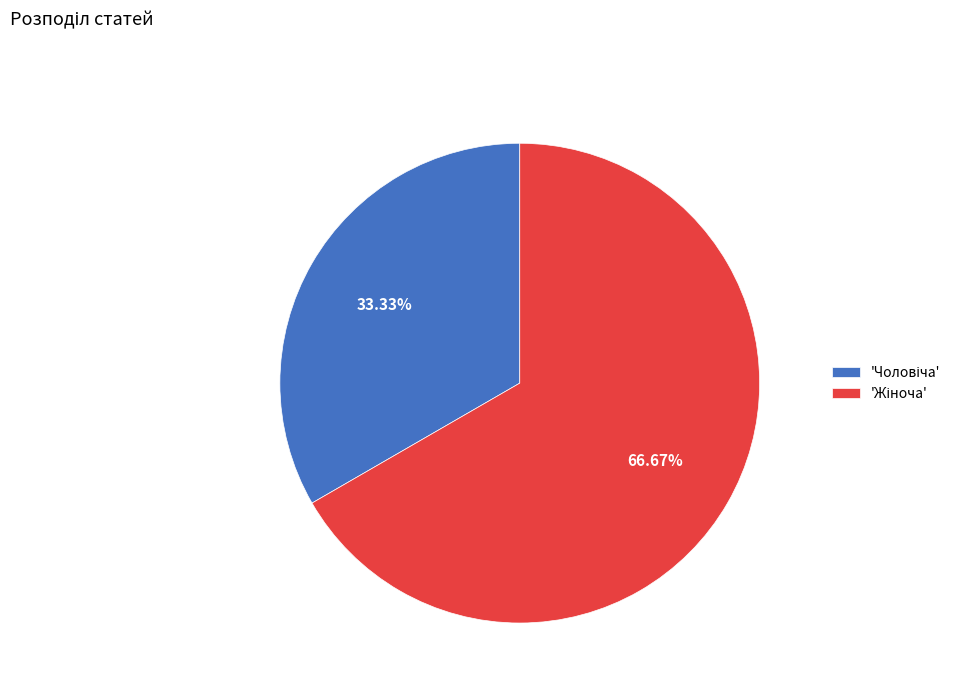

Is there a majority slice in this chart?

Yes